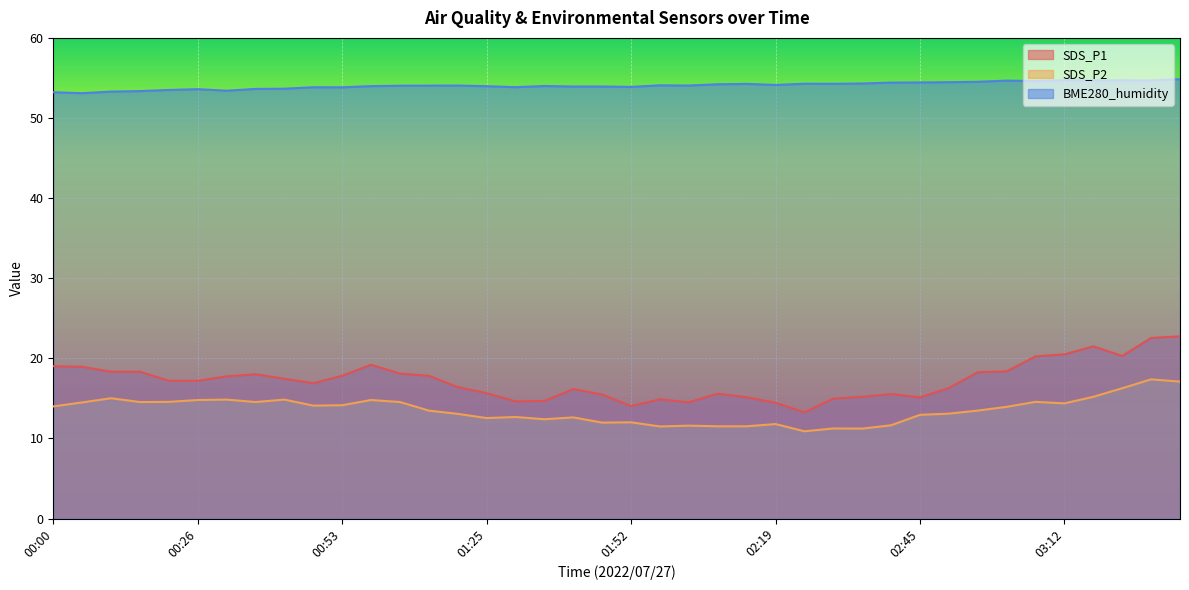

At how many categories does at least one series exceed 45?

40